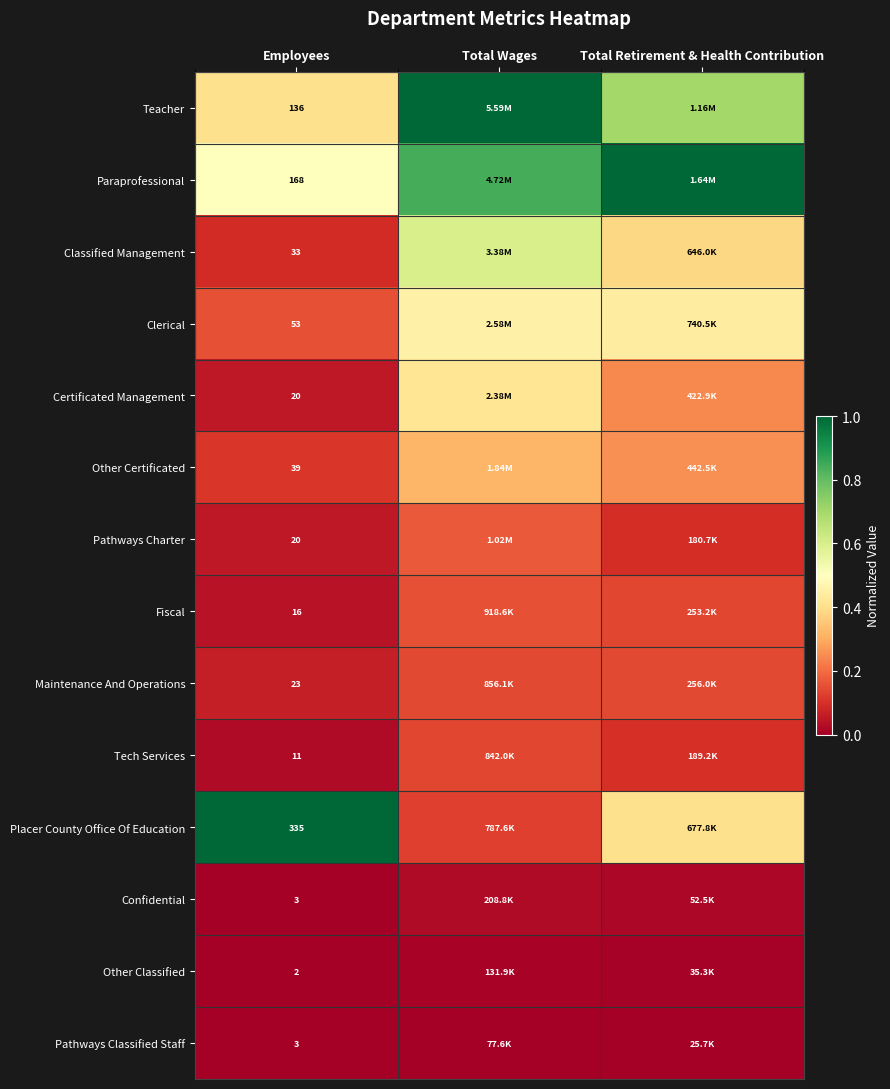

At how many categories does at least one series exceed 0?

3